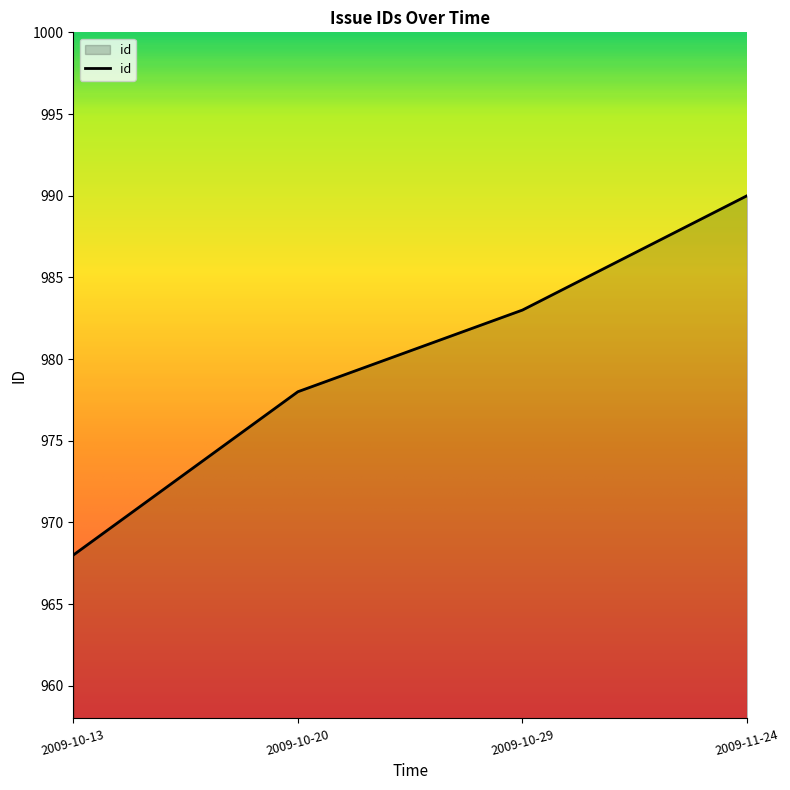

How many values are below 983?

2